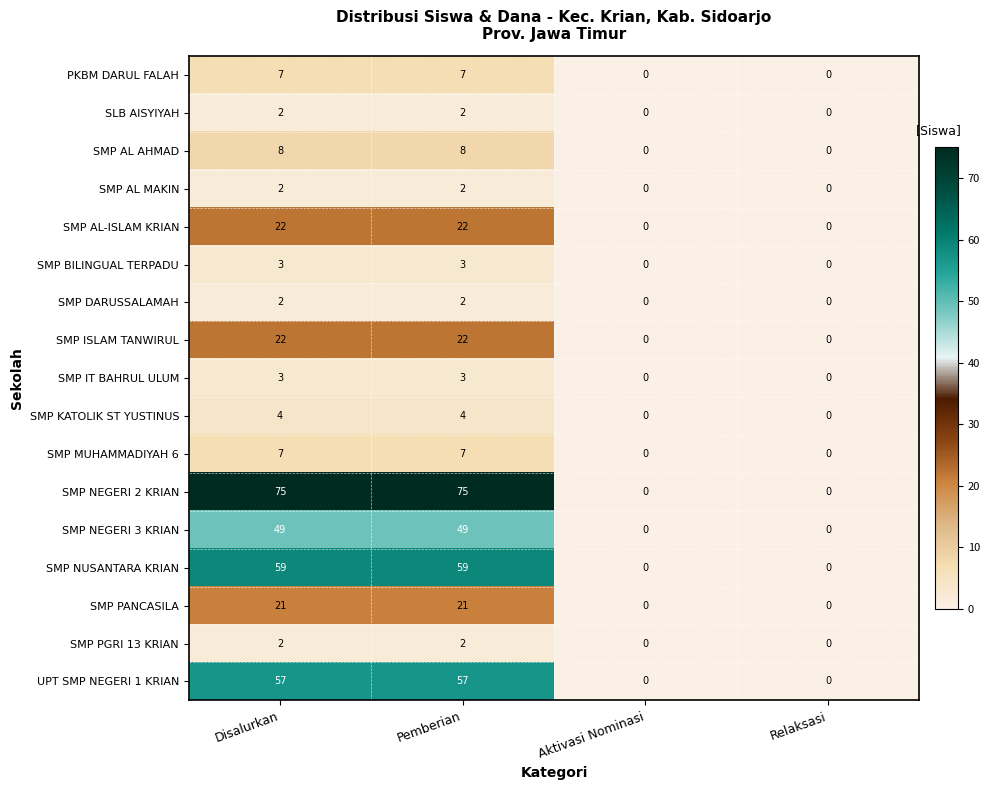

Is it true that SMP NEGERI 2 KRIAN equals 45 at Pemberian?

False